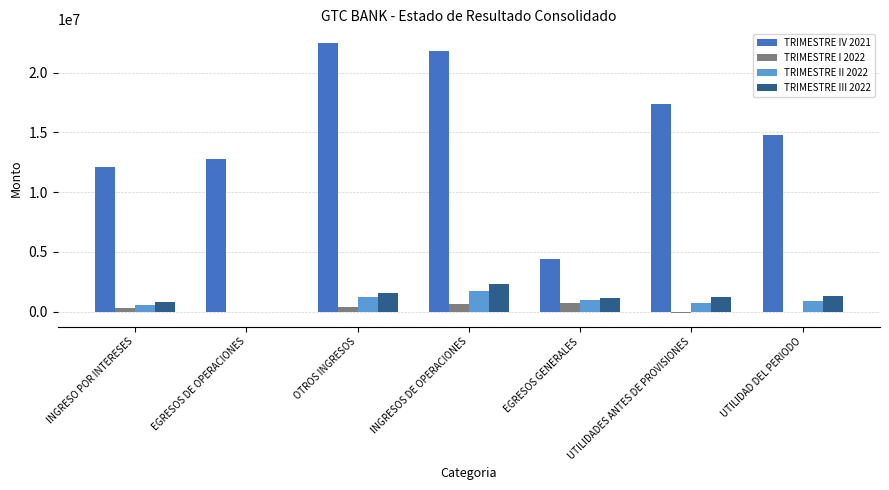

Which label corresponds to the largest value in the chart?

OTROS INGRESOS